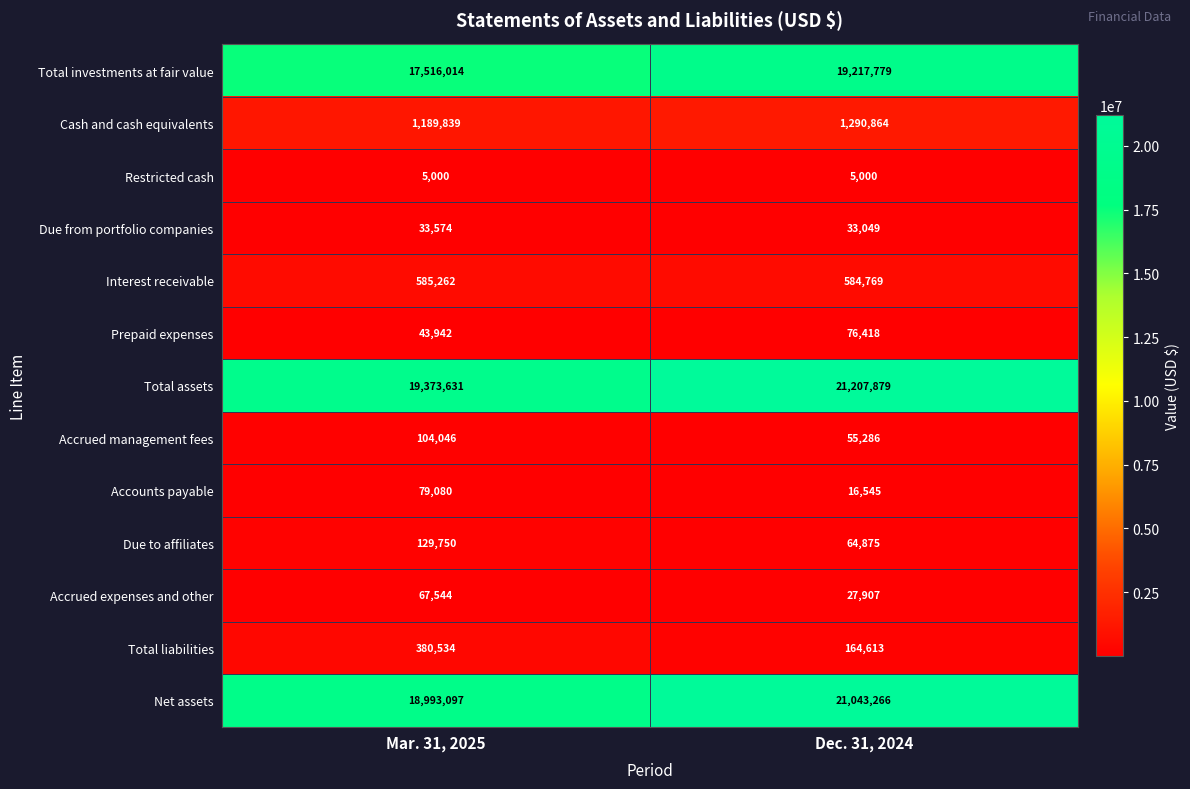

What is the lowest value of the Restricted cash series?

5000